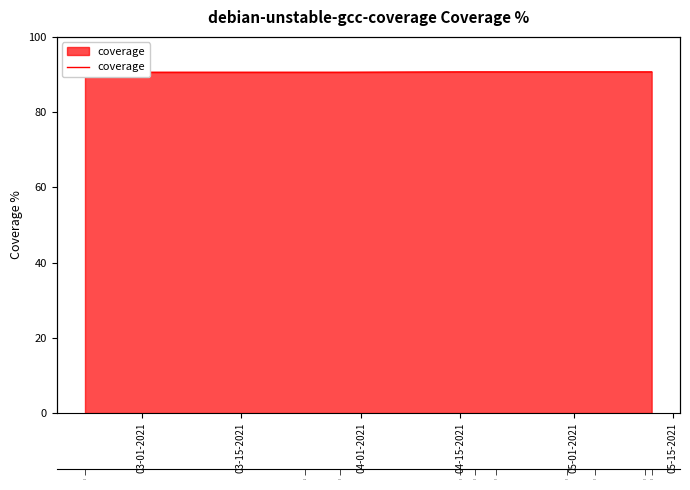

What is the label of the 10th point from the right?

03-01-2021